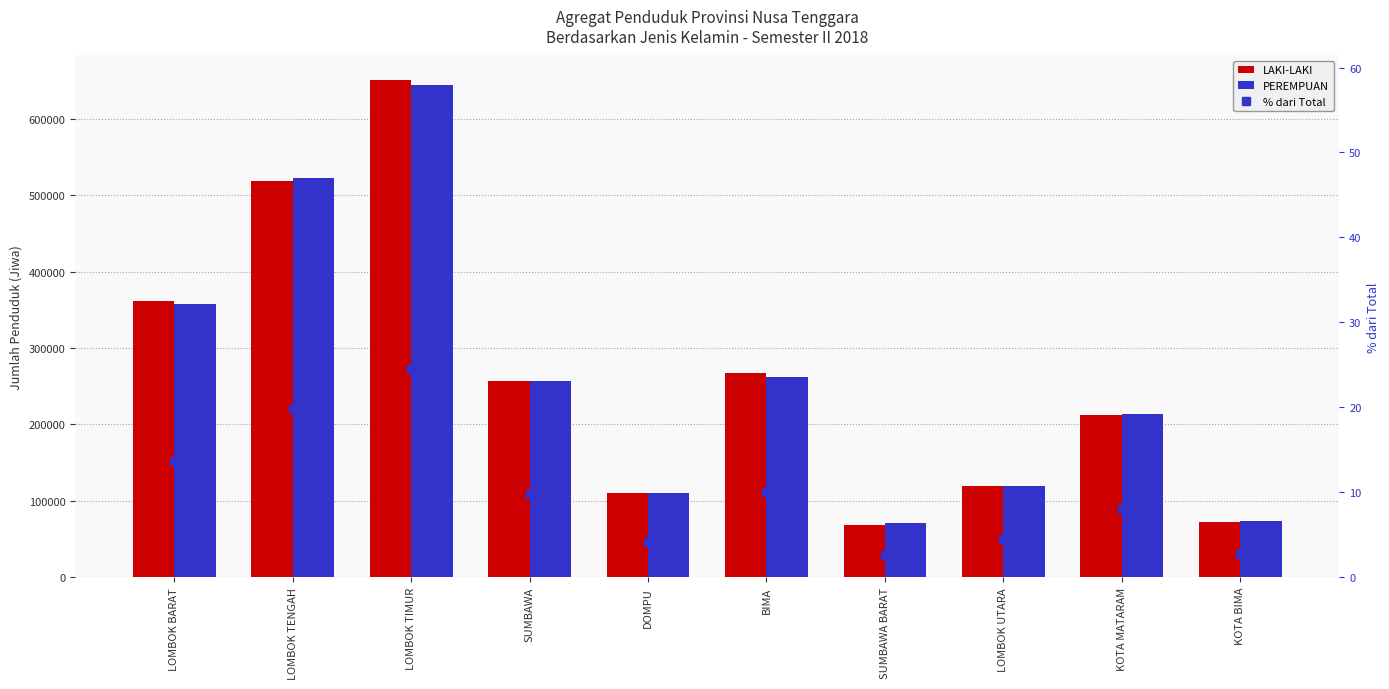

What is the value of the % dari Total bar at the 2nd from the left?

19.8